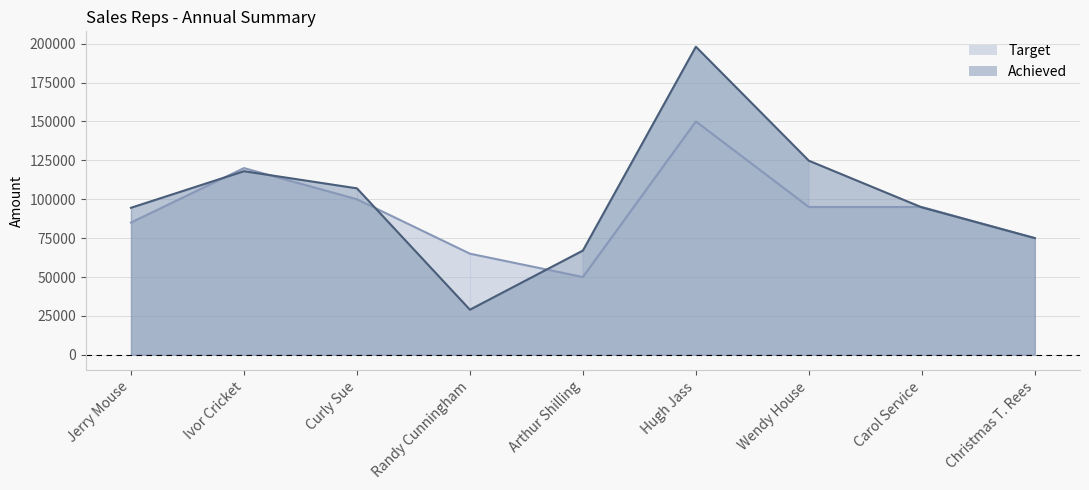

What are all the series names shown in the legend?

Target, Achieved